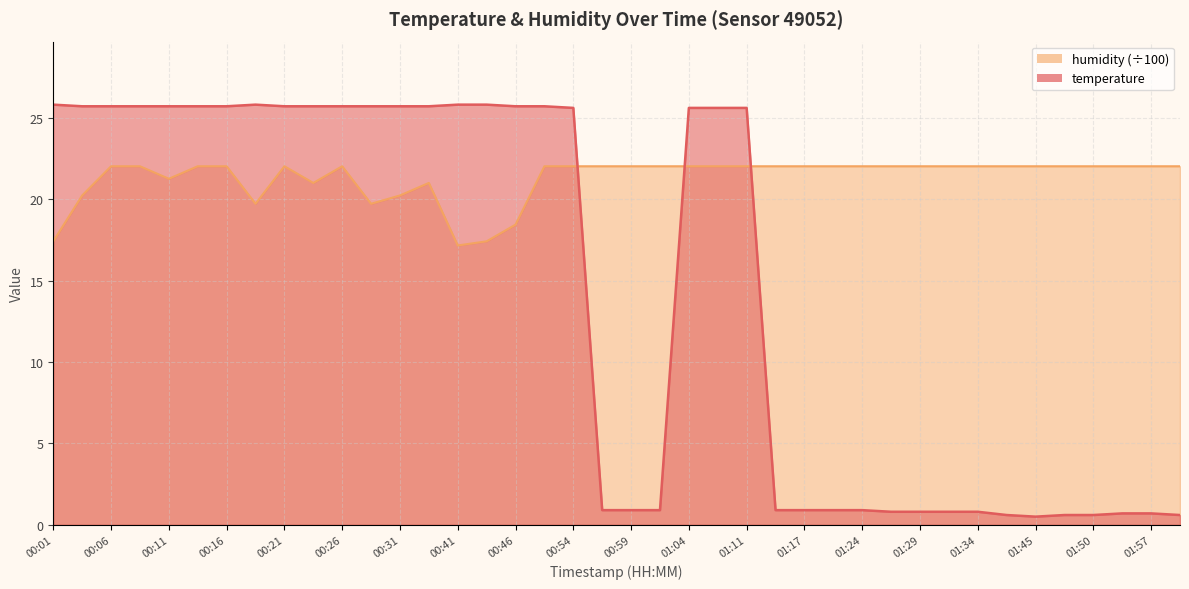

True or false: humidity has more than 1 interior local peaks.

True